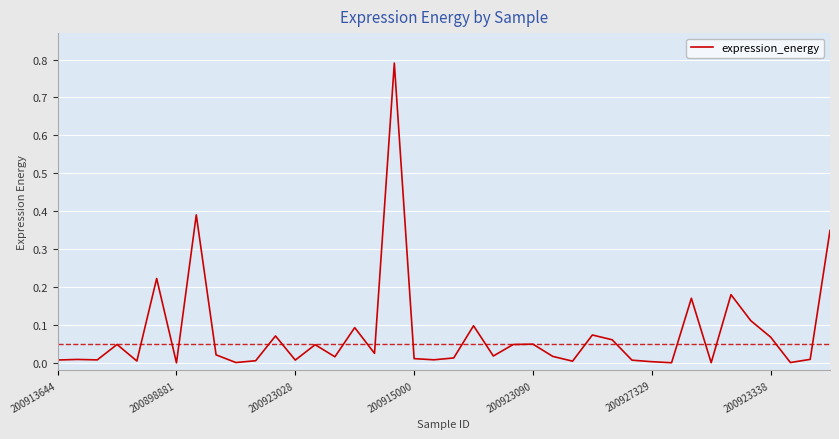

How many lines are shown in the chart?

1